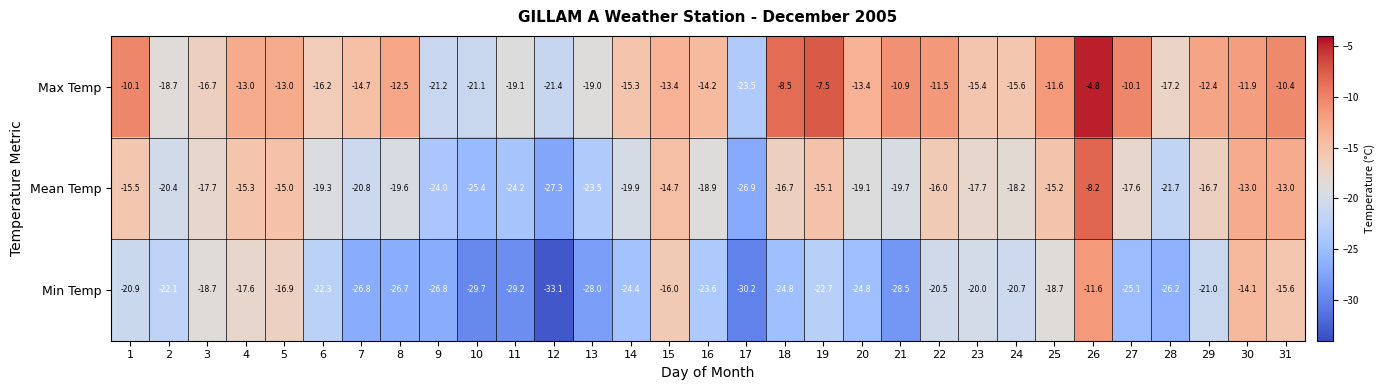

What is the greatest value displayed?

-4.8